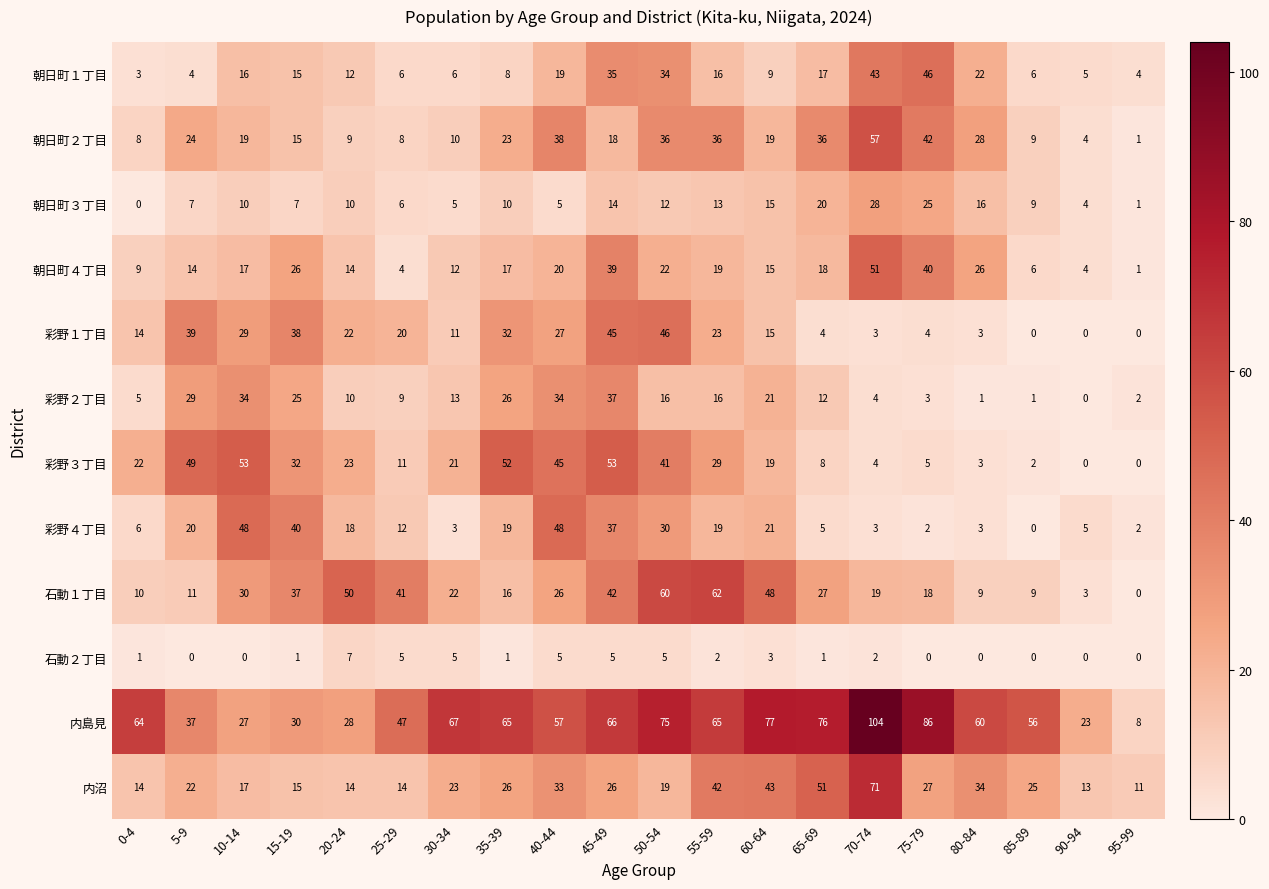

Which series has the largest total across all categories?

内島見